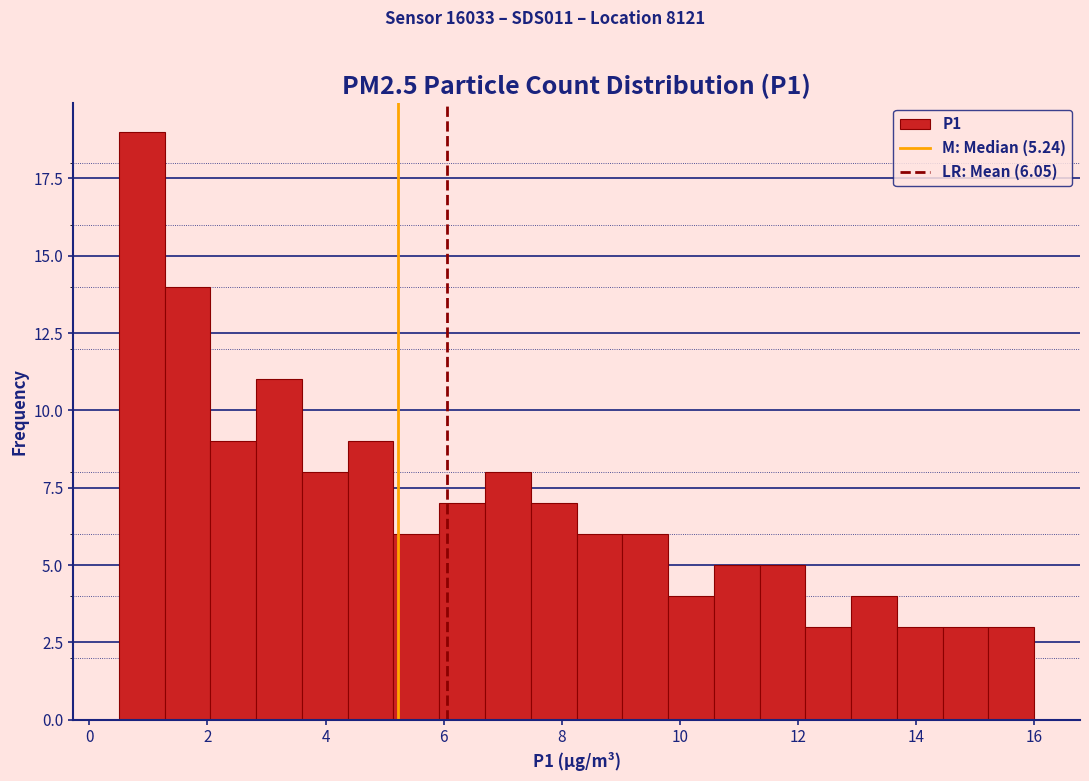

Read against the x-axis, roughly where is the centre of the tallest bar?

0.8